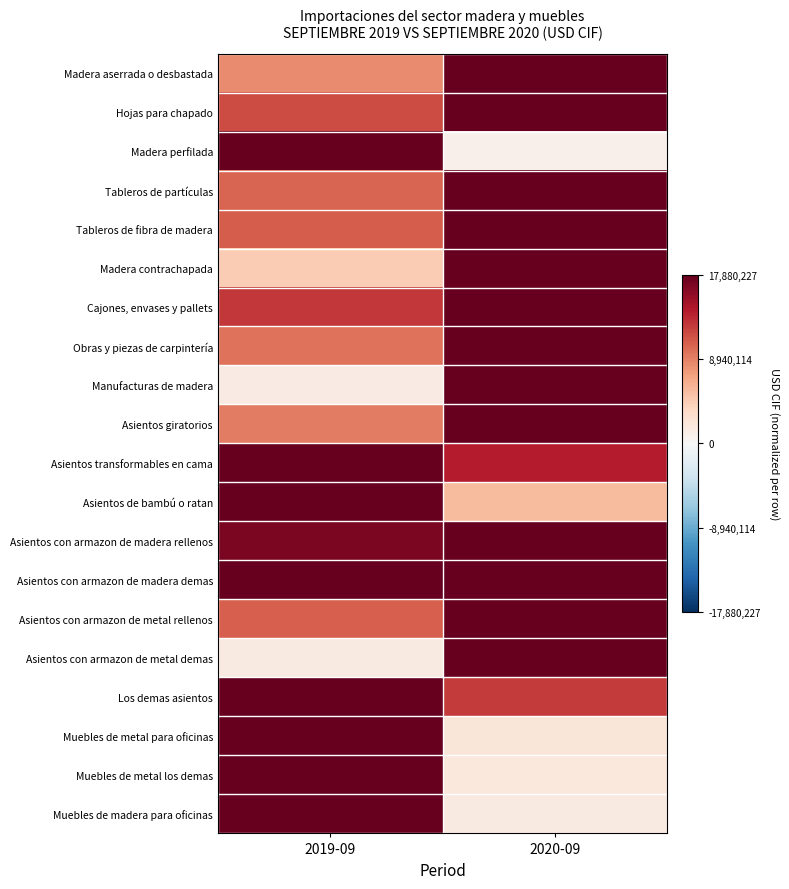

Which label corresponds to the smallest value in the chart?

2020-09